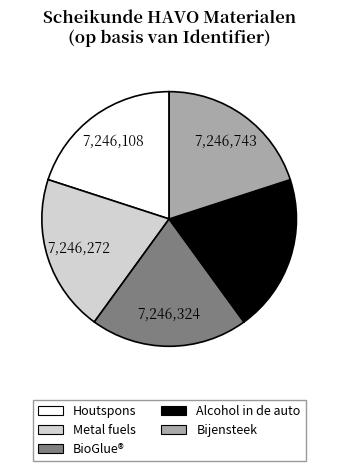

Is the sum of Bijensteek and Houtspons greater than half?

No